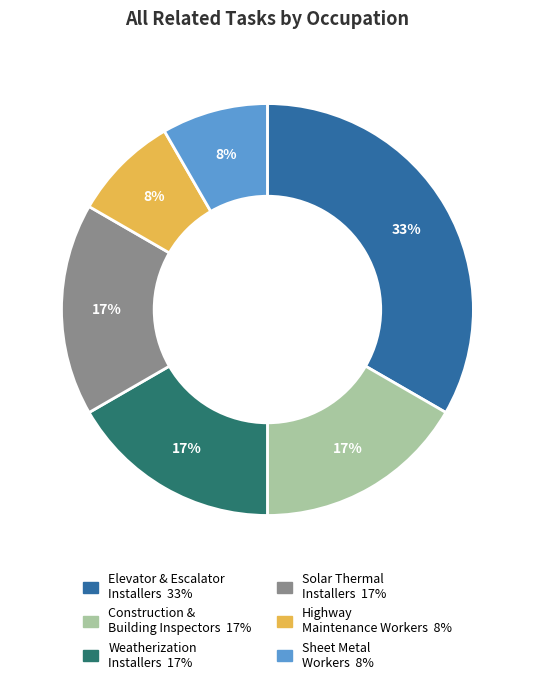

To the nearest percent, what is the average slice percentage?

17%